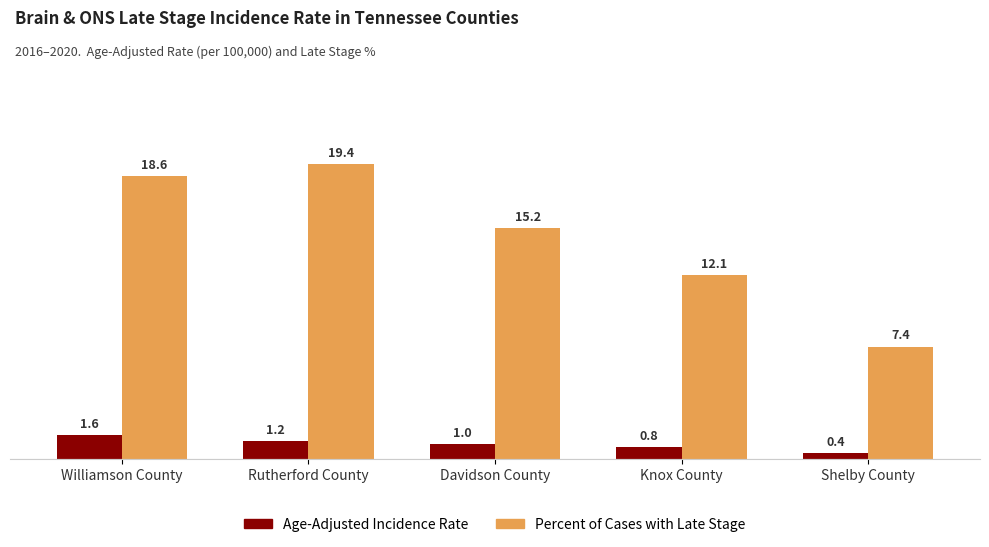

True or false: Age-Adjusted Incidence Rate has a value of 0.8 at Knox County.

True